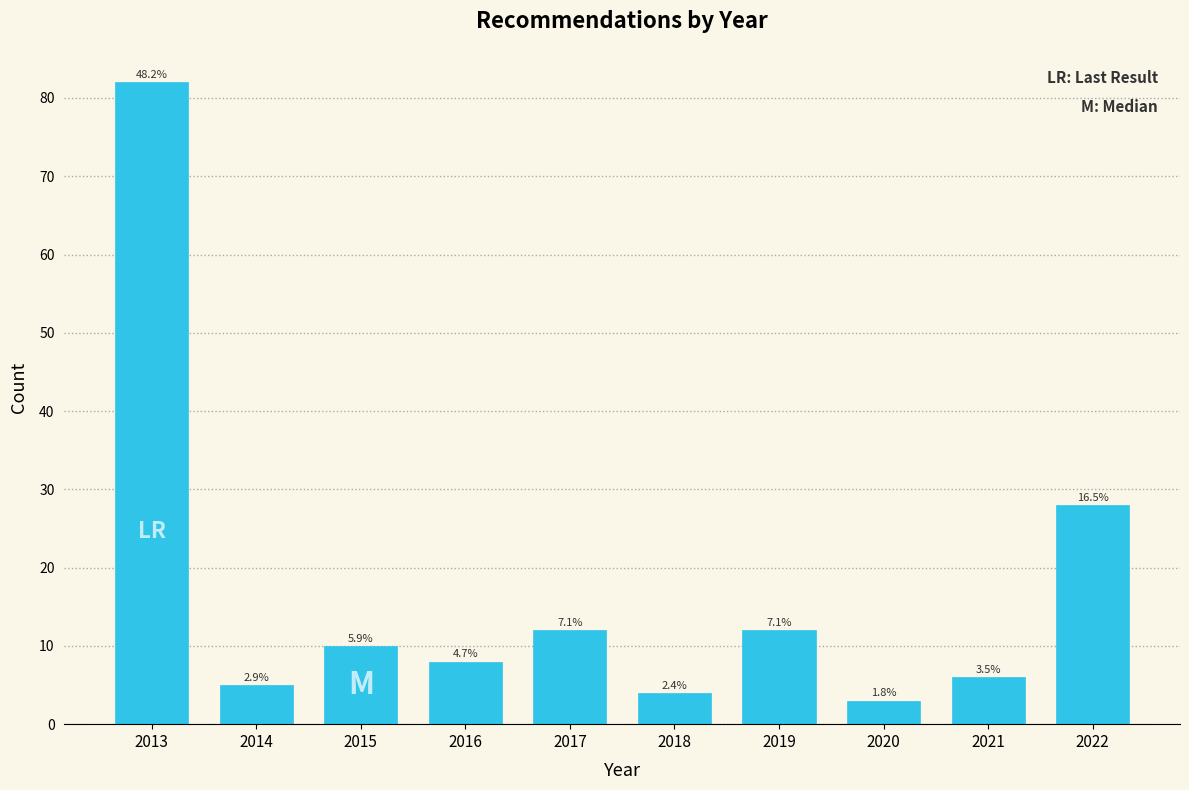

Does the chart contain any negative values?

No